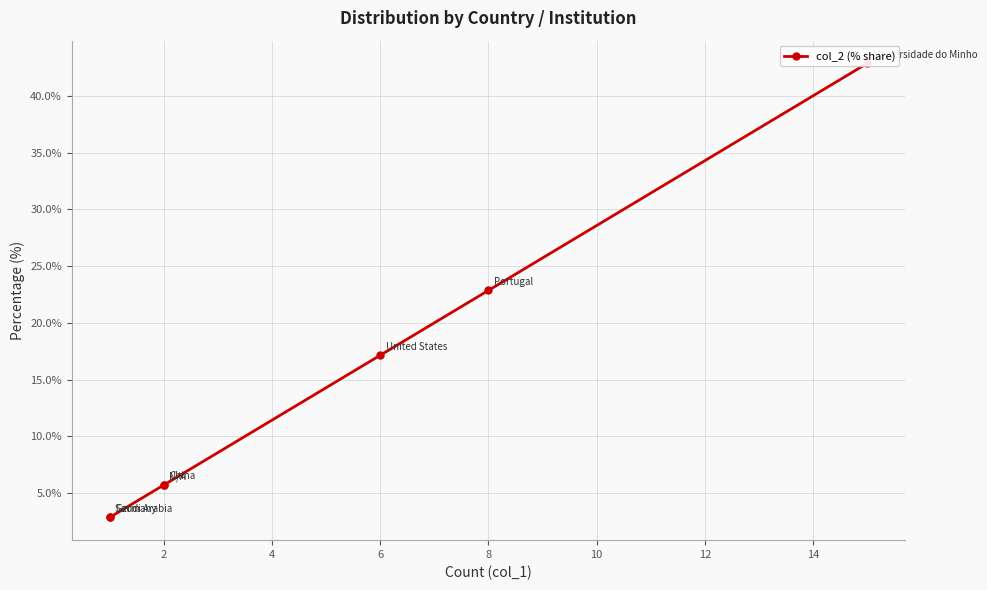

What is the greatest value displayed?

42.9